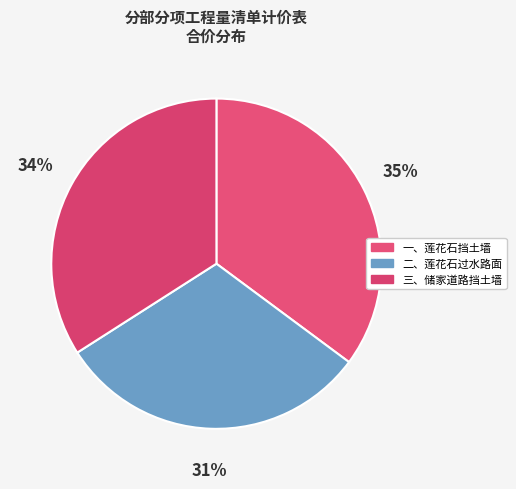

What is the smallest slice in the pie chart?

二、莲花石过水路面